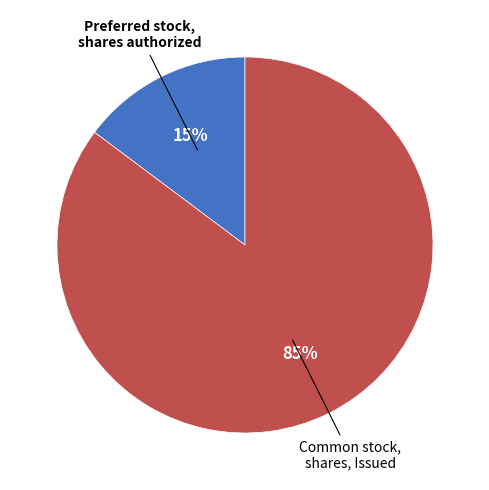

Is there a majority slice in this chart?

Yes